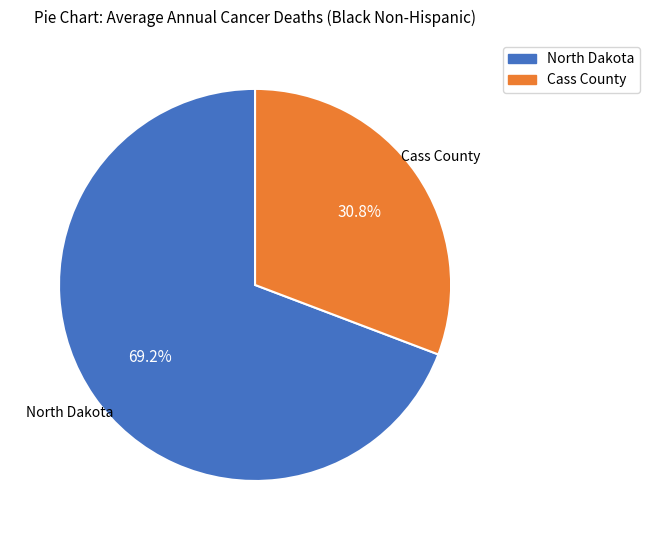

To the nearest percent, what is the average slice percentage?

50%